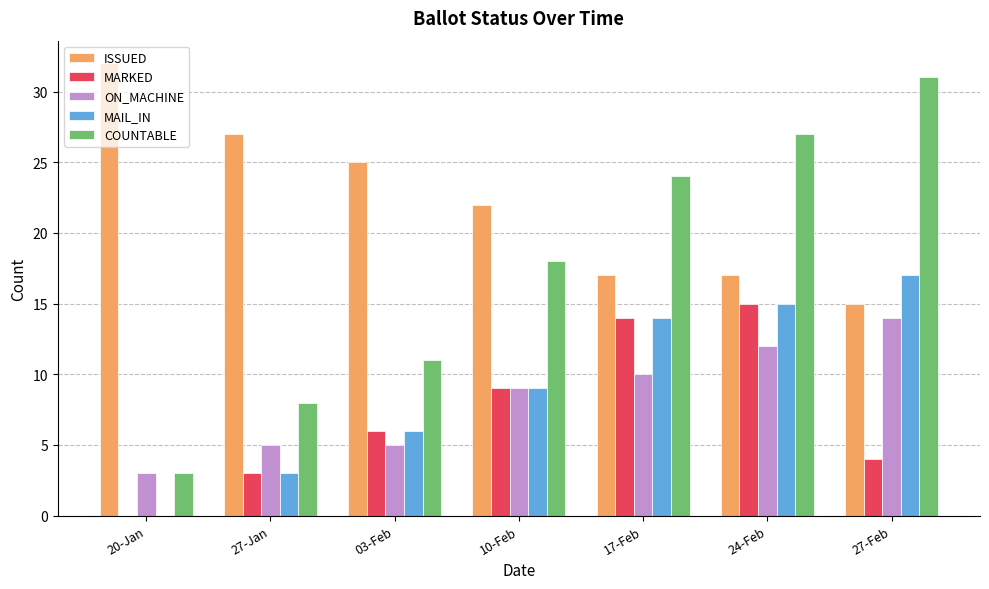

At which category is the sum across all series the highest?

24-Feb